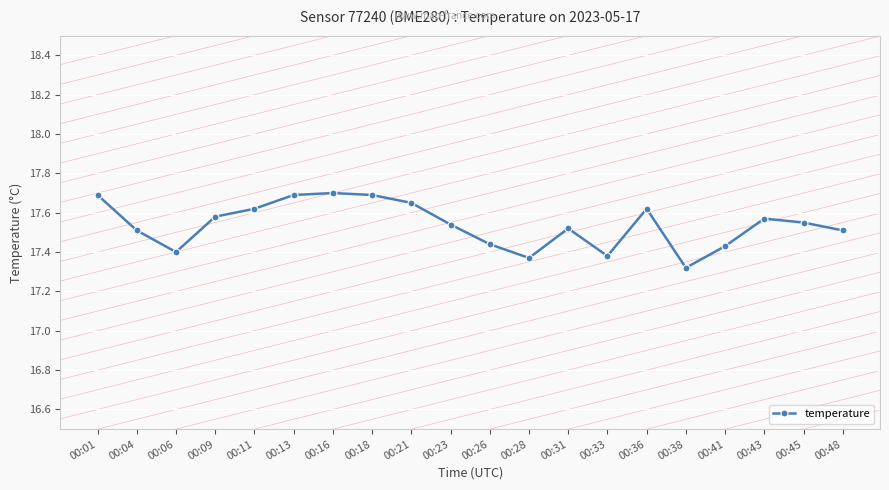

The chart shows a value of 17.5 at 00:31. True or false?

True